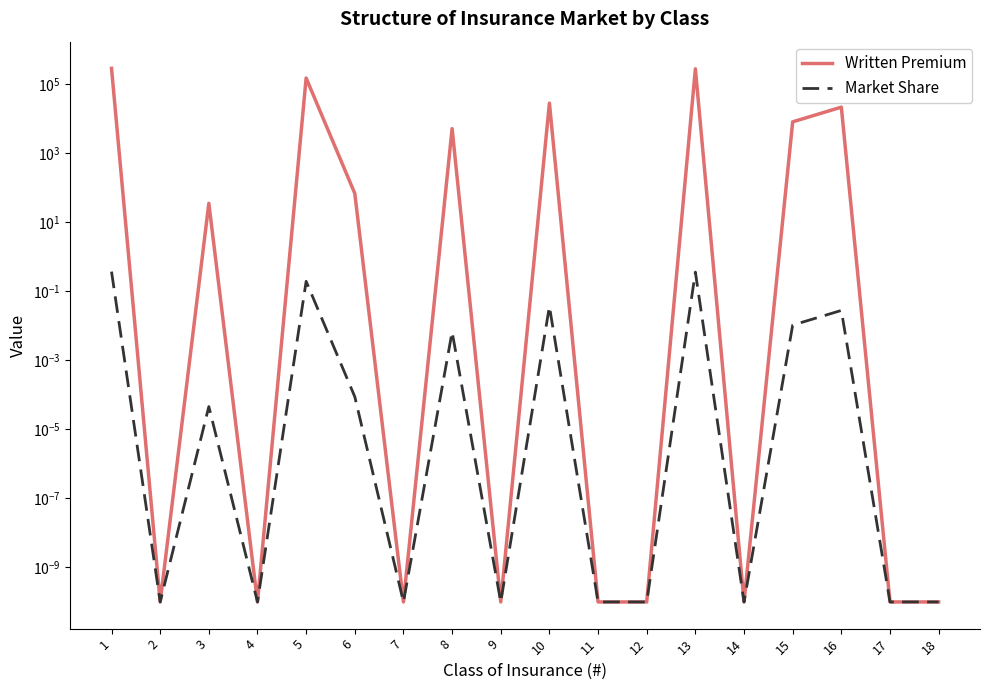

Which series has the largest total across all categories?

Written Premium